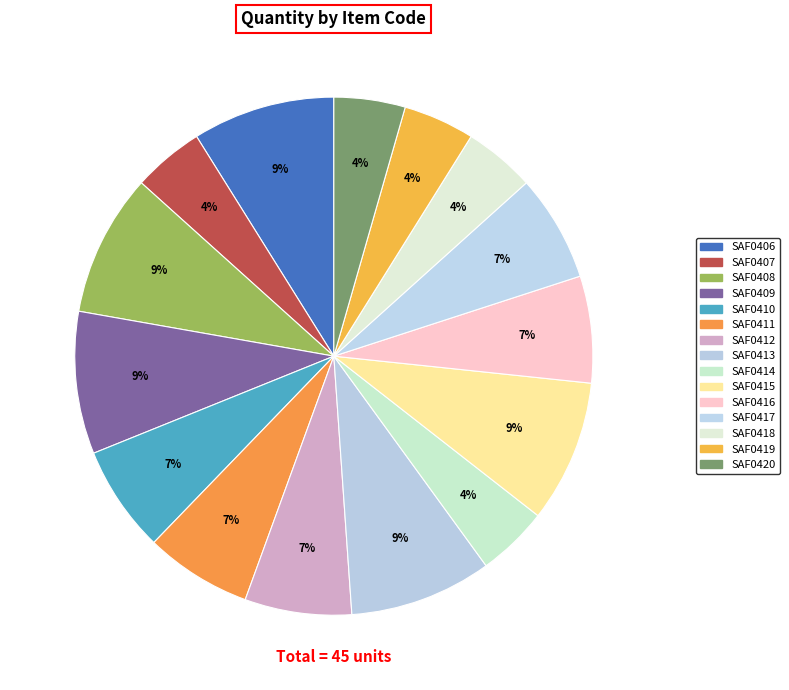

Count the number of slices in the pie.

15